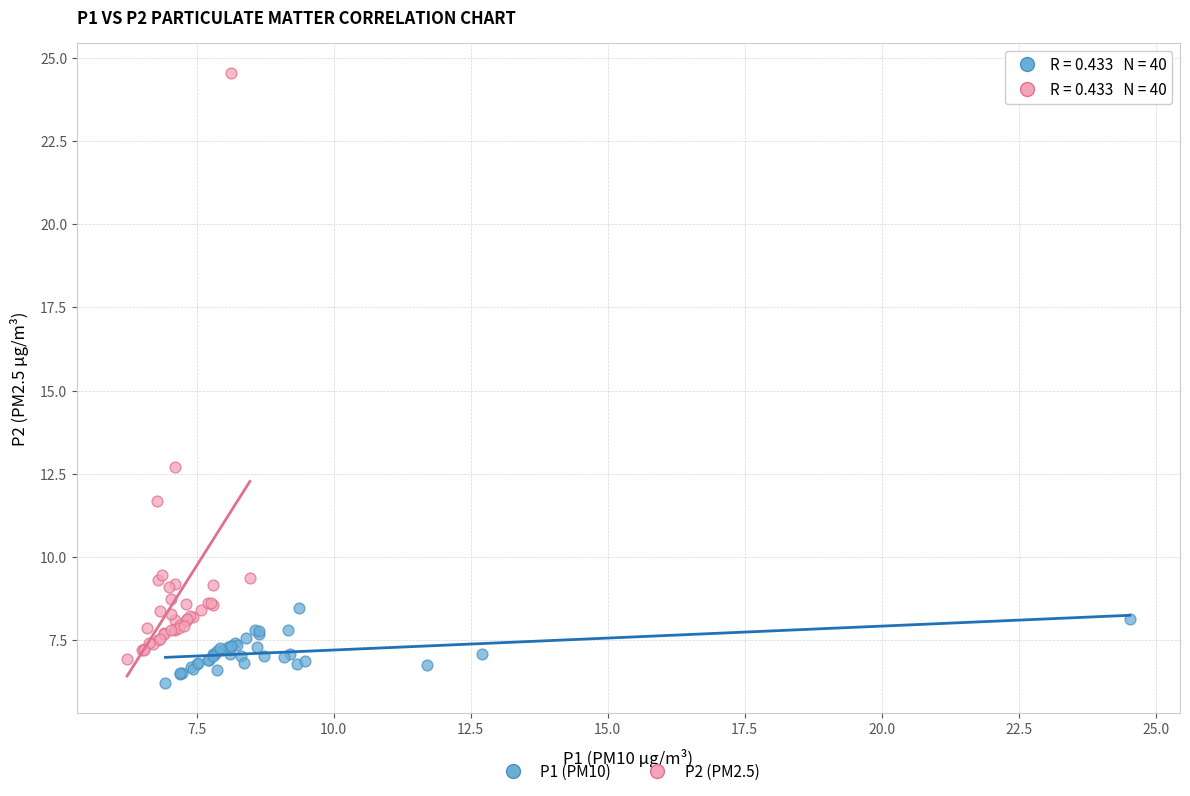

What are all the series names shown in the legend?

P1 (PM10), P2 (PM2.5)